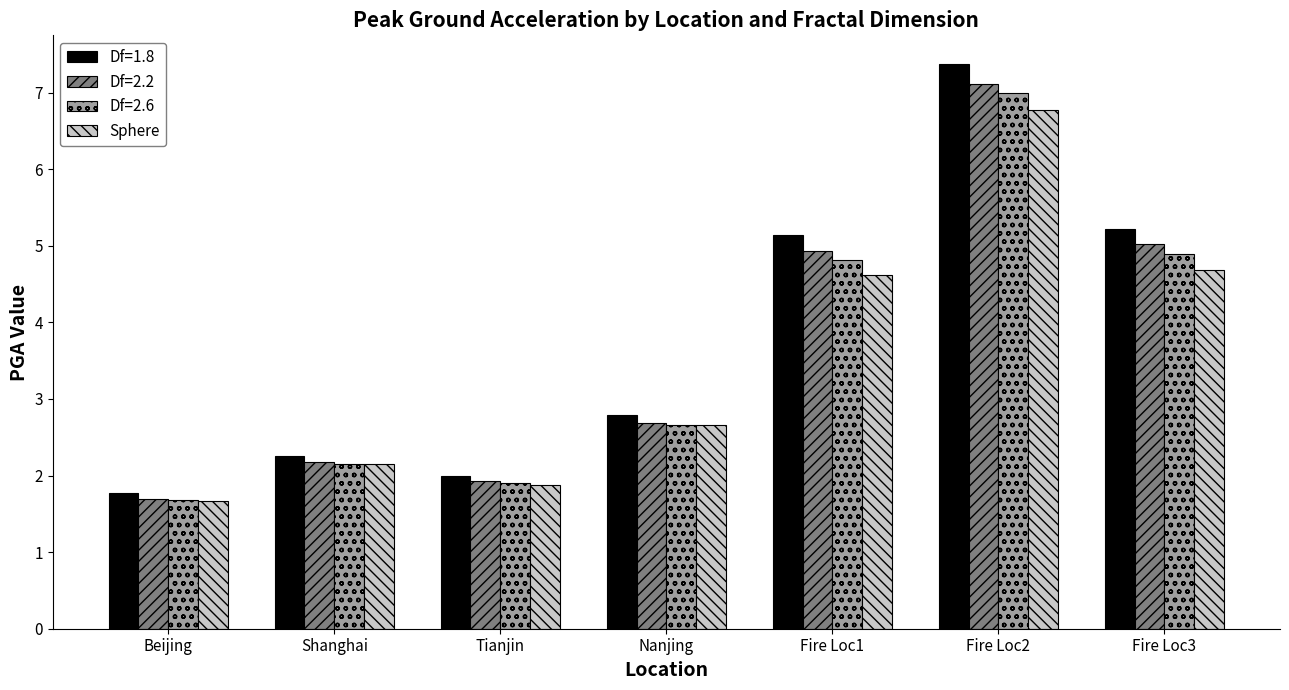

Count the number of categories in the chart.

7